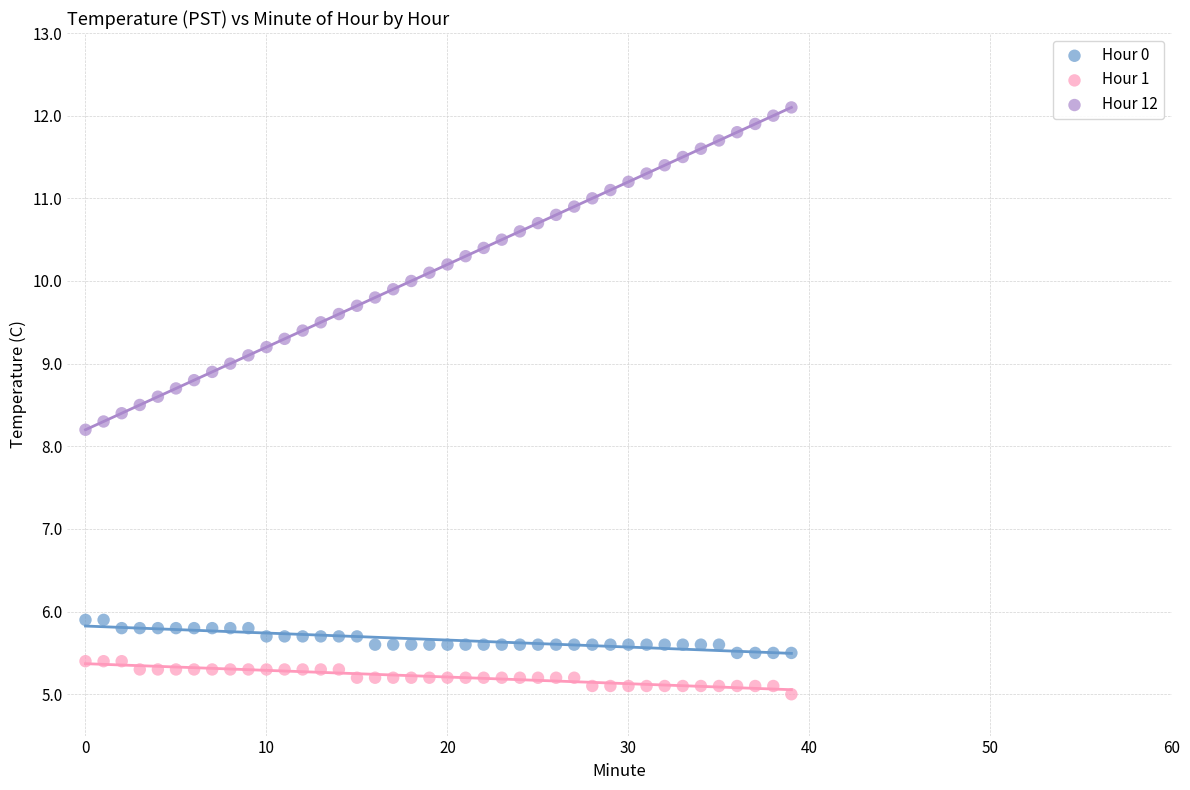

Which series reaches the maximum Y coordinate?

Hour 12